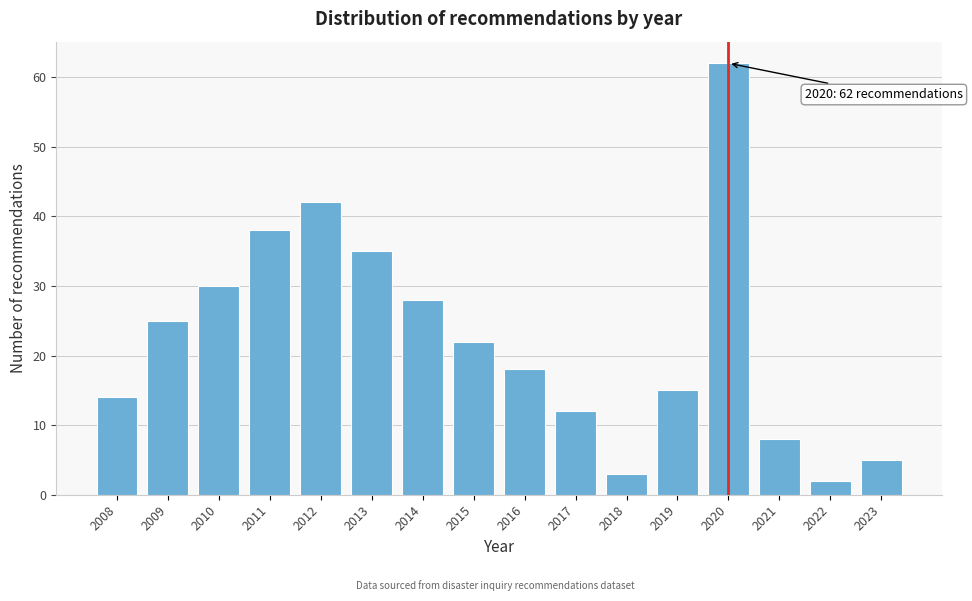

Reading left to right, list all the values displayed in this chart.

2008=14	2009=25	2010=30	2011=38	2012=42	2013=35	2014=28	2015=22	2016=18	2017=12	2018=3	2019=15	2020=62	2021=8	2022=2	2023=5